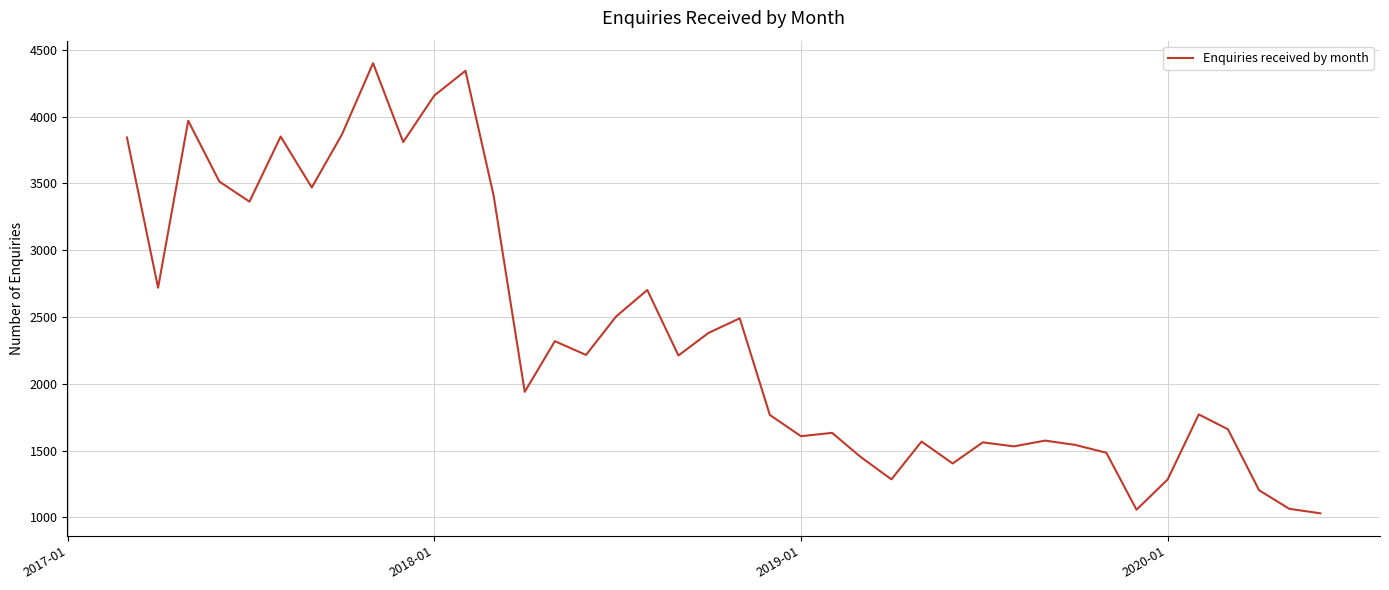

What is the greatest value displayed?

4399